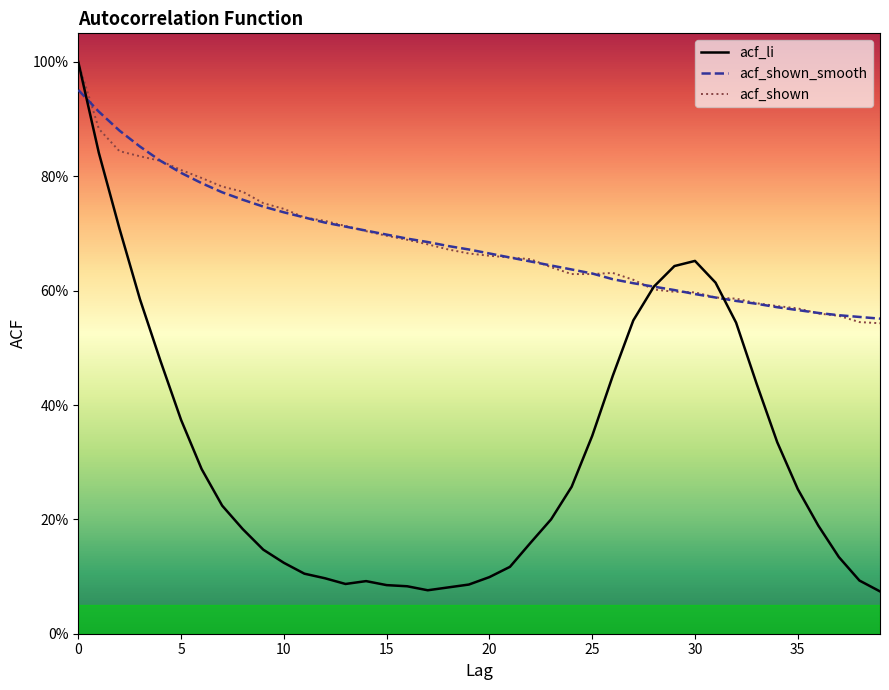

Is this an area chart (filled region under the line)?

No